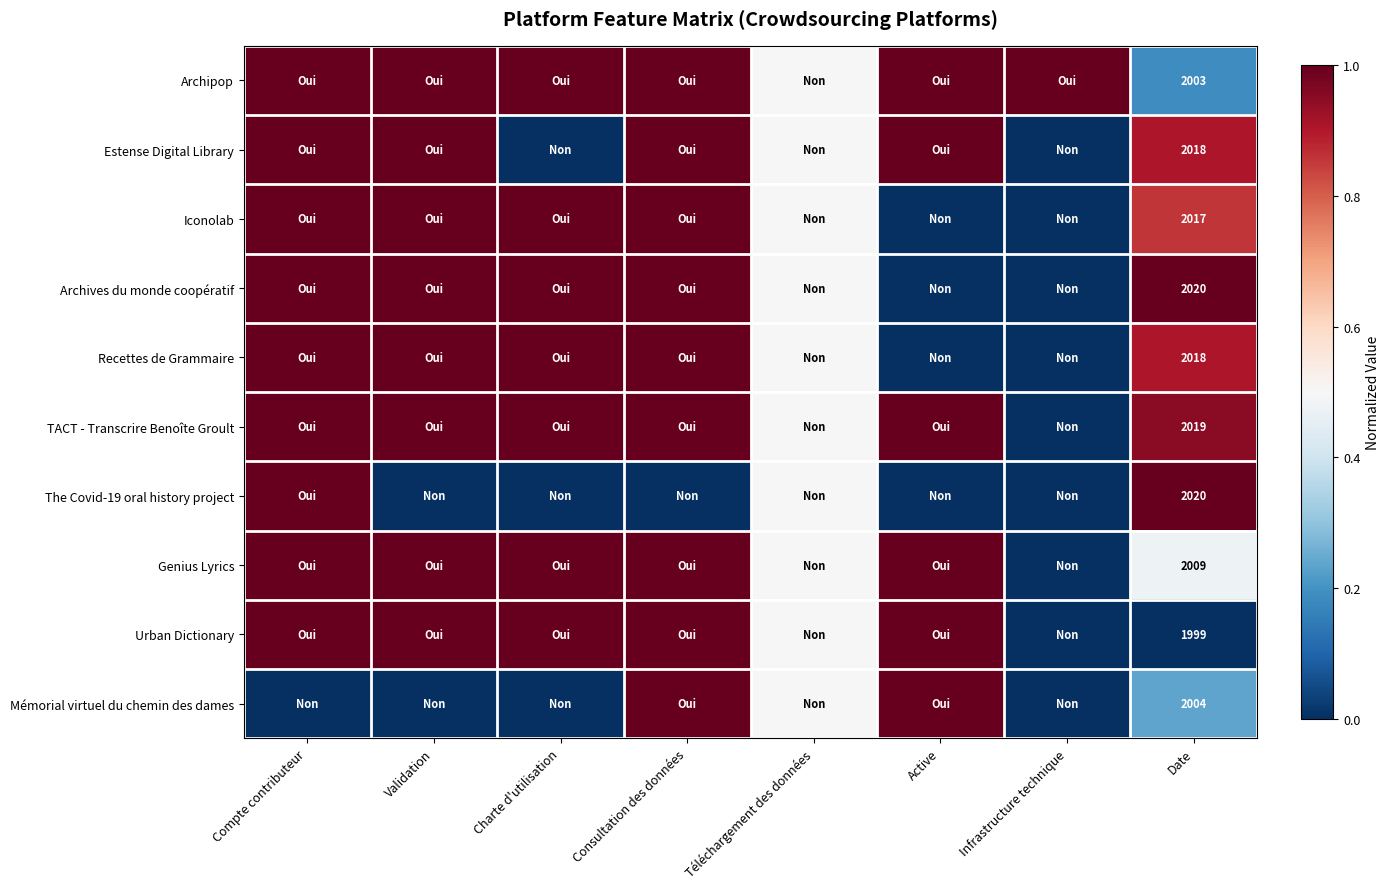

Is it true that Iconolab equals 0.4 at Compte contributeur?

False